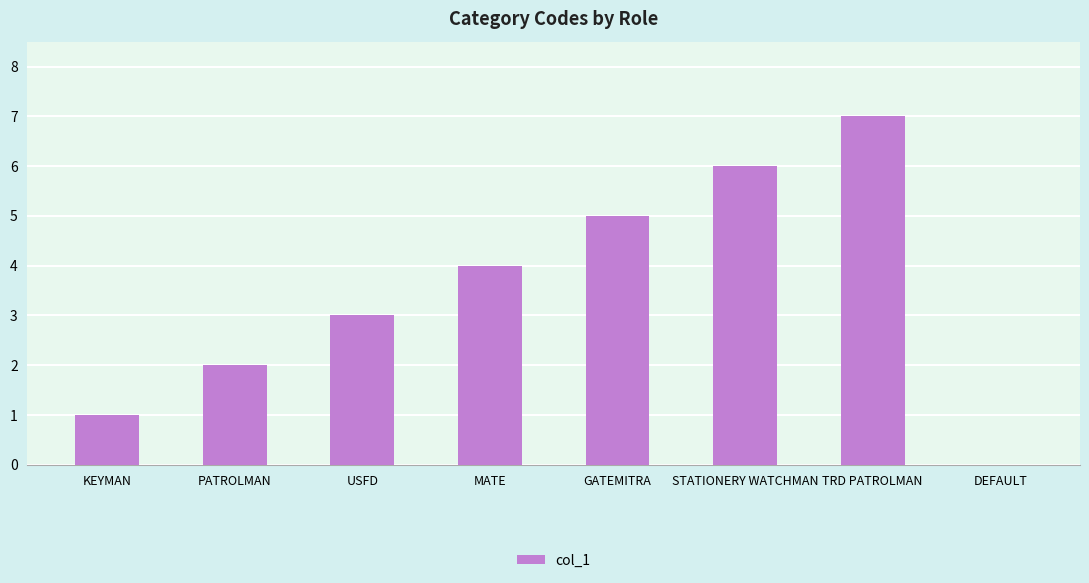

Are the bars horizontal?

No